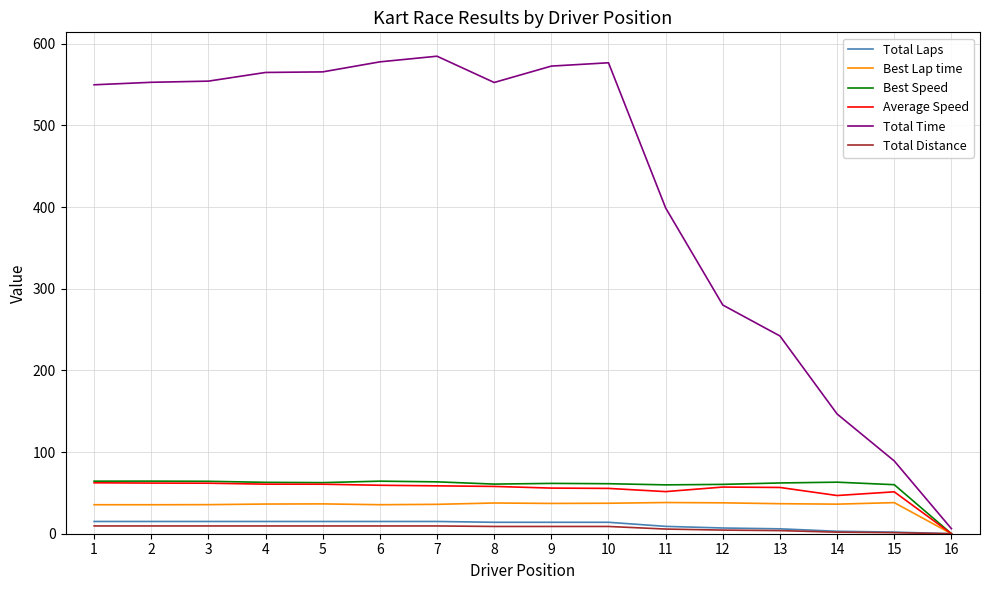

Is this an area chart (filled region under the line)?

No